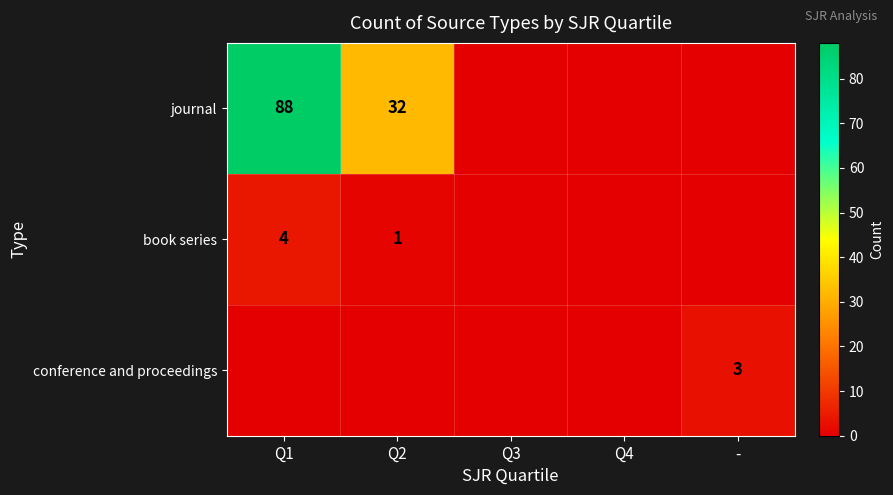

The journal series shows 44 at Q2. True or false?

False